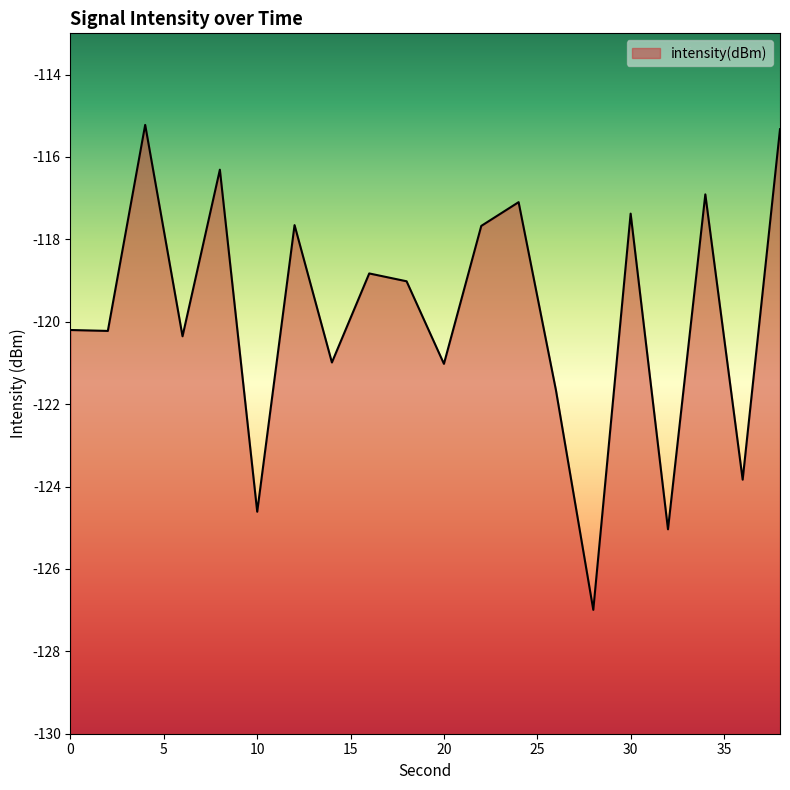

Is it true that the value at 16 is -118.8?

True